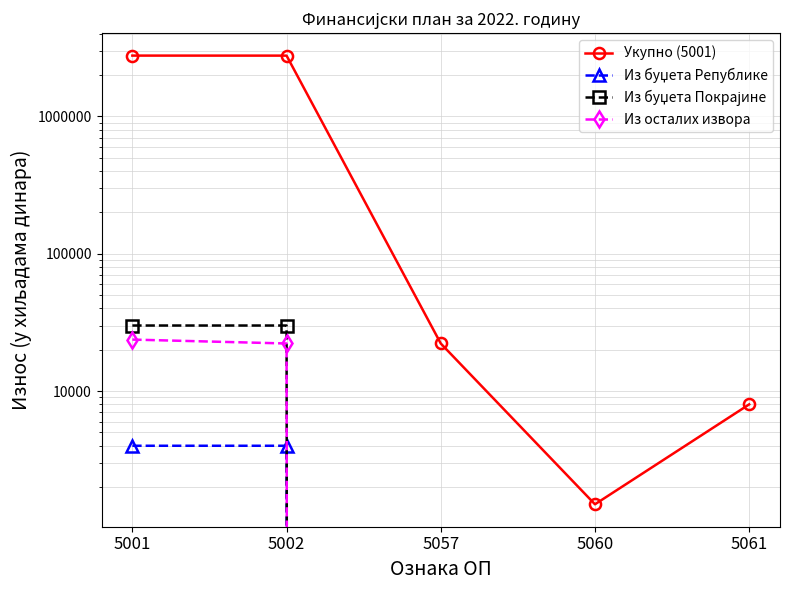

The value of Из буџета Покрајине at 5057 is -13301. True or false?

False